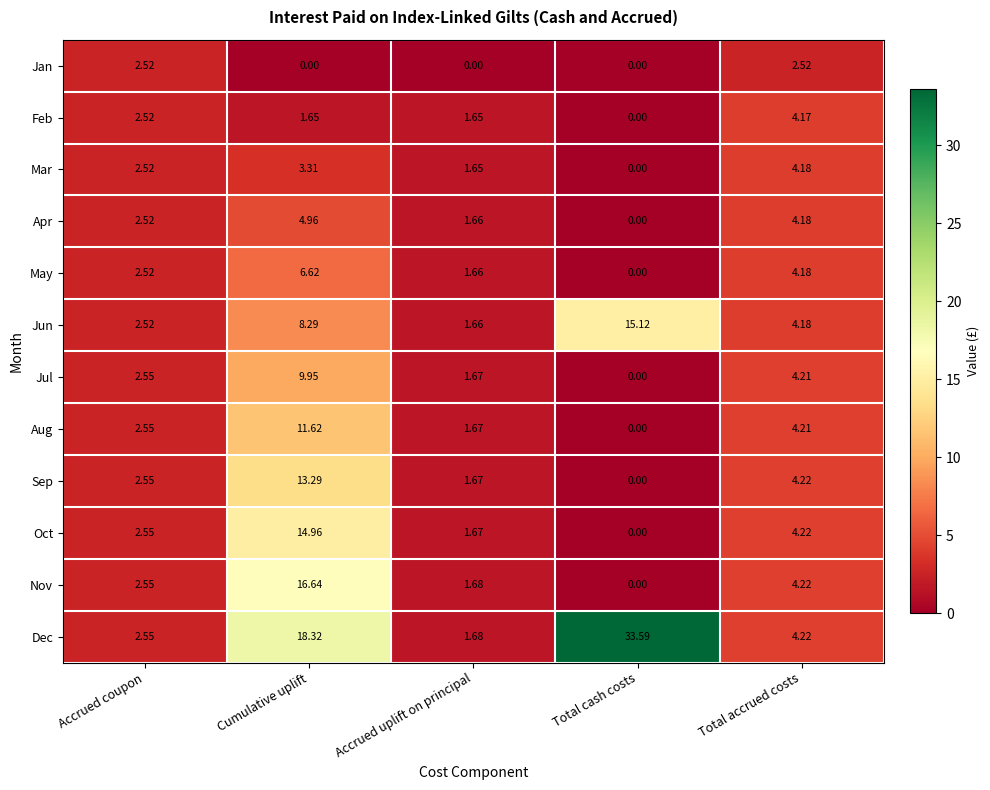

At which label does Aug reach its peak?

Cumulative uplift